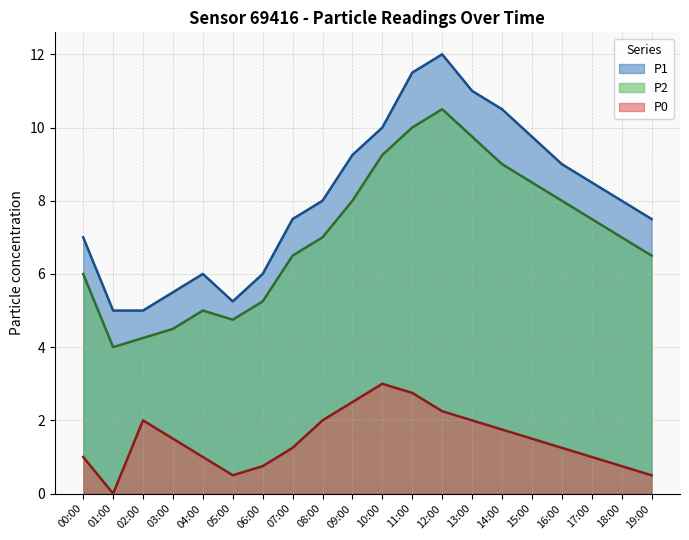

Is it true that P1 equals 5.5 at 03:00?

True